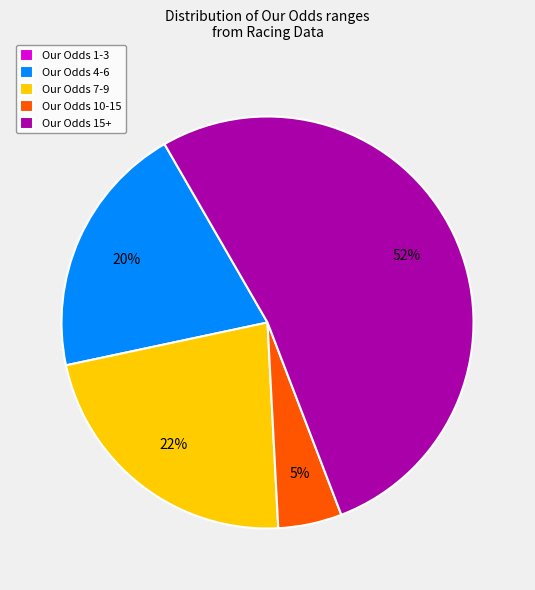

Which slice is the largest?

Our Odds 15+